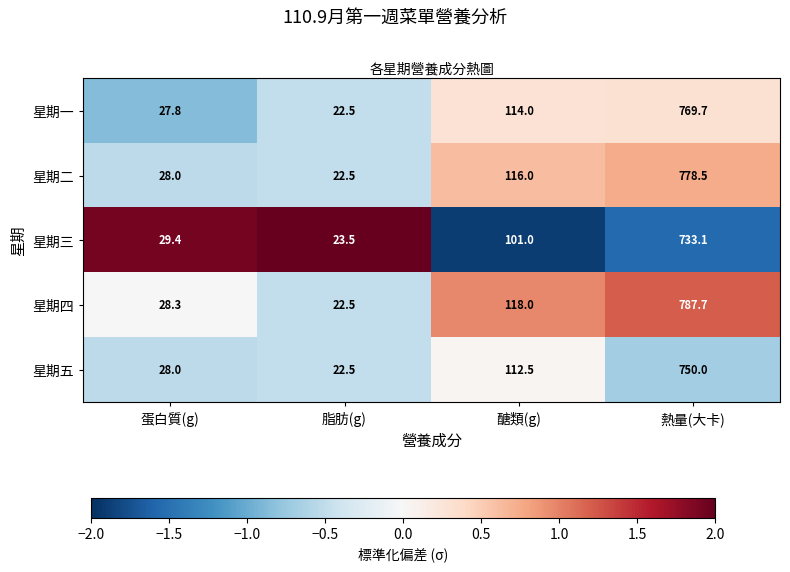

What is the approximate value of 星期五 at 熱量(大卡)?

750.0